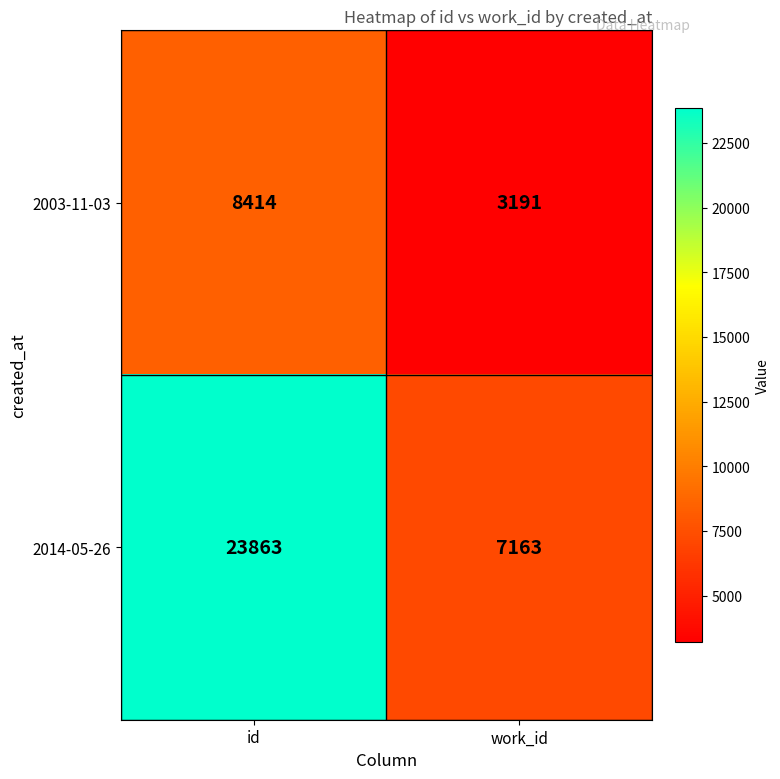

Reading left to right, extract all data points from this chart.

2003-11-03: id=8414	work_id=3191
2014-05-26: id=23863	work_id=7163